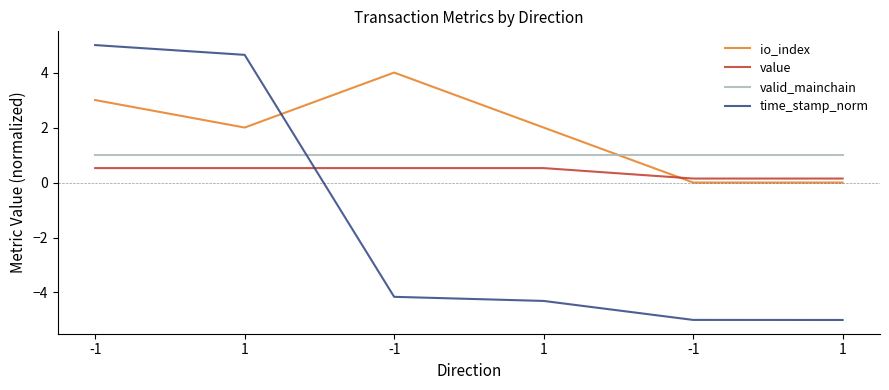

What is the lowest value of the valid_mainchain series?

1.0